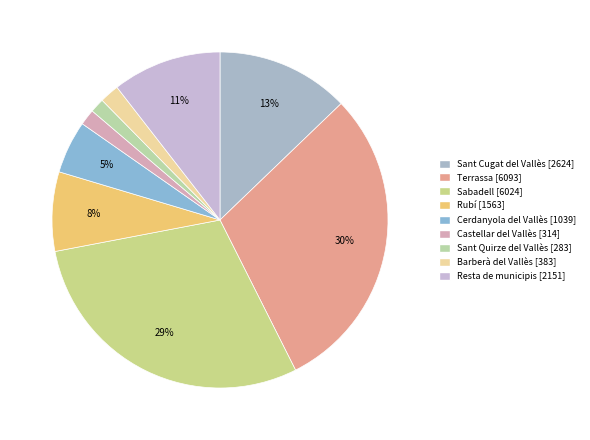

Is it true that Sabadell is 29% of the pie?

True